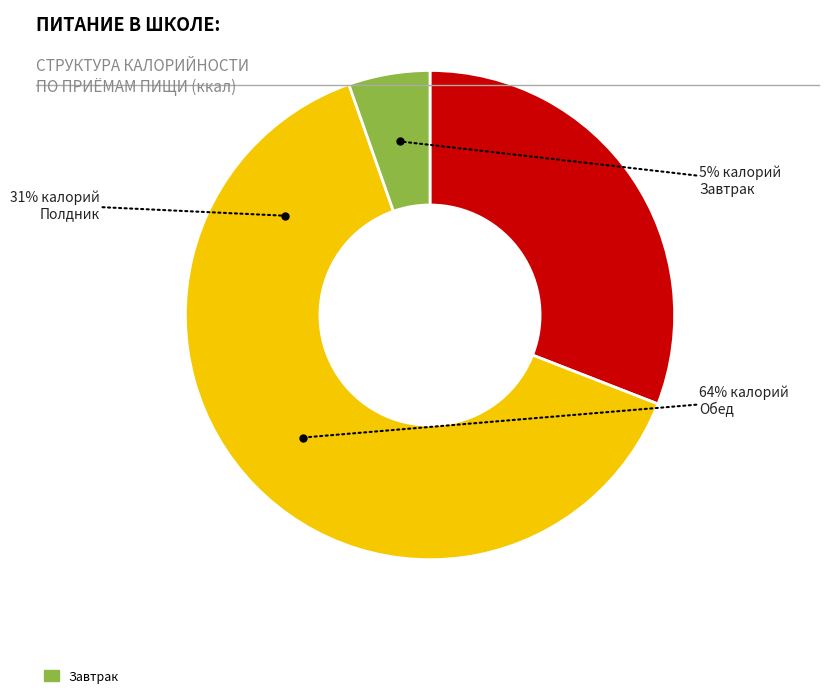

Count the number of slices in the pie.

3